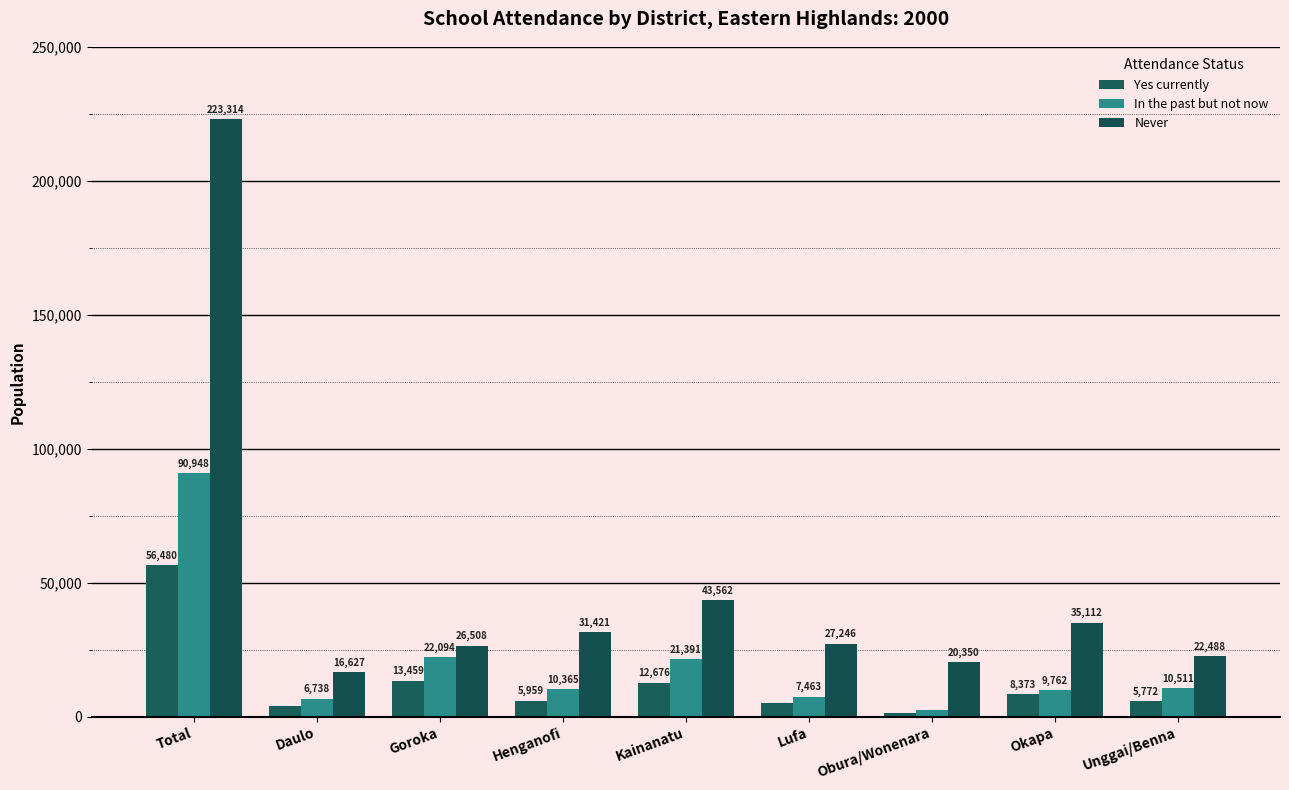

The value of In the past but not now at Lufa is 2200. True or false?

False